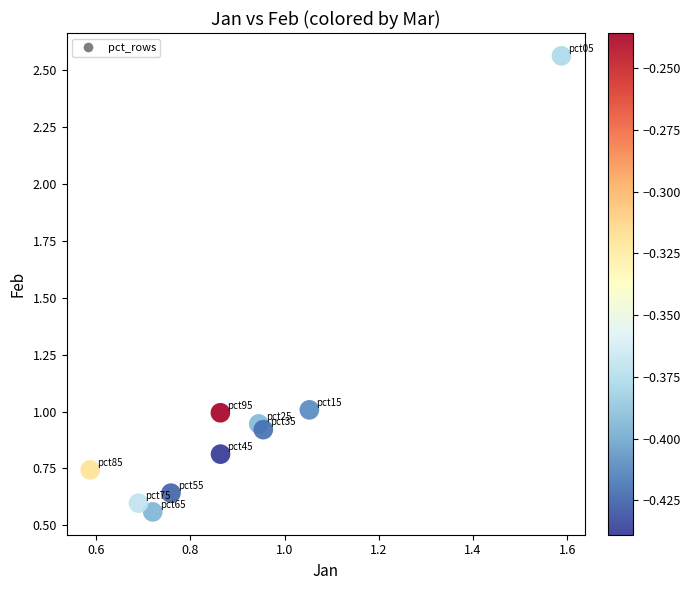

What is the range of Y values (max minus min)?

2.0